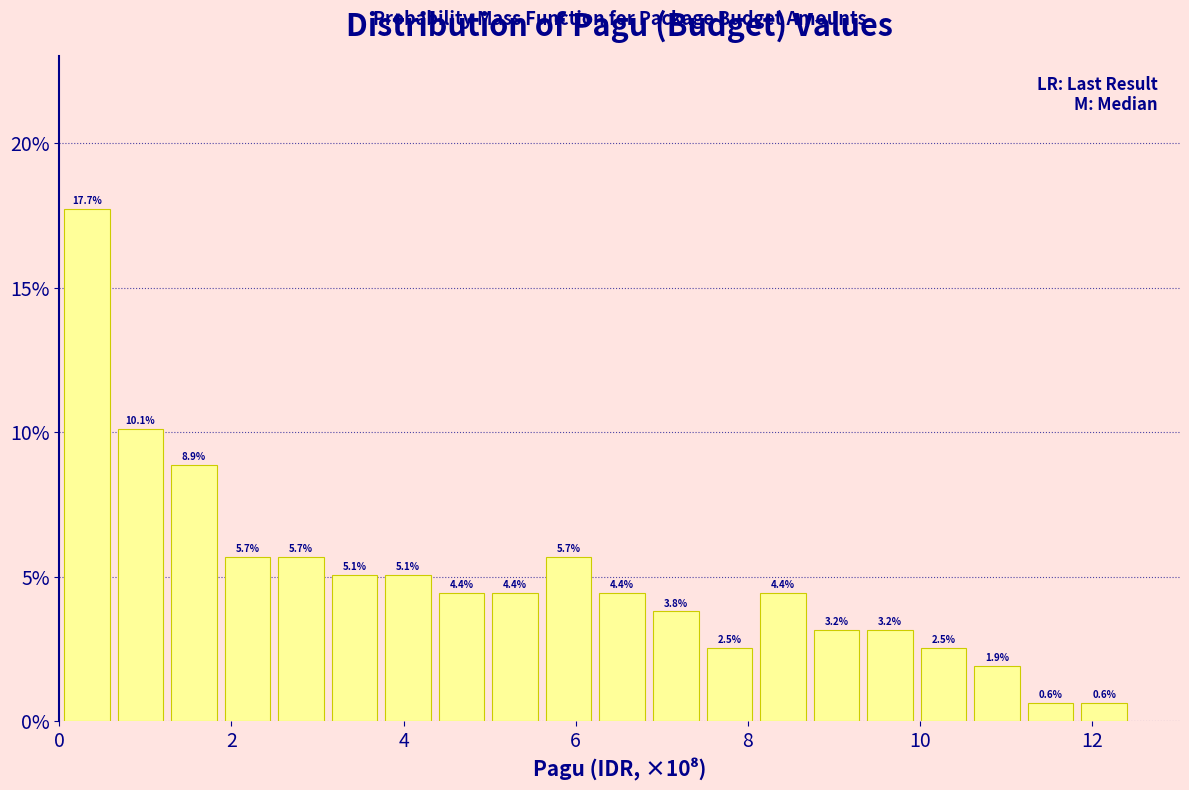

Around what value on the x-axis is the tallest bar? Give the approximate position of its centre, as read against the axis.

0.4